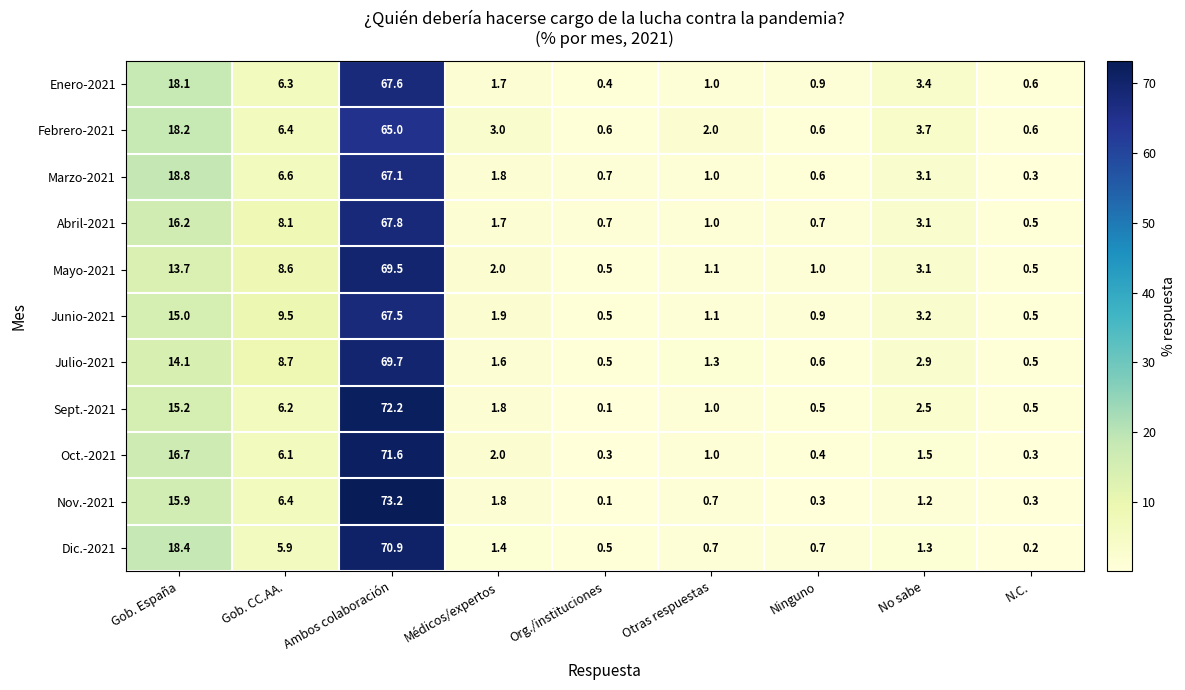

Is it true that Junio-2021 equals 3.2 at No sabe?

True